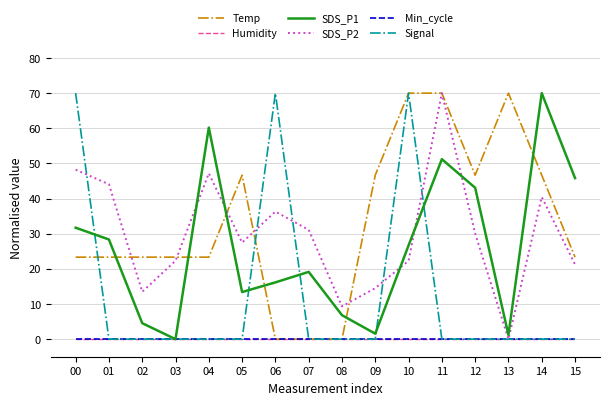

True or false: SDS_P2 and Temp intersect in this chart.

True